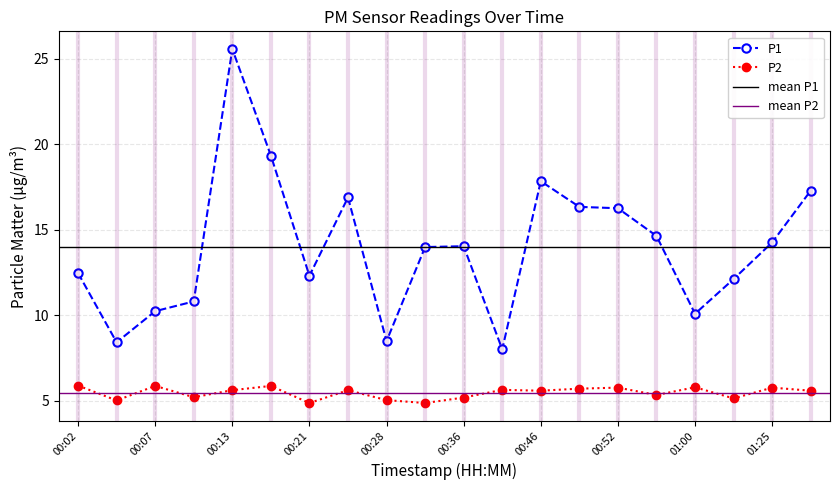

Reading right to left, extract all data points from this chart.

P1: 01:31=17.3	01:25=14.3	01:11=12.1	01:00=10.1	00:58=14.7	00:52=16.3	00:49=16.4	00:46=17.9	00:38=8.0	00:36=14.1	00:31=14.0	00:28=8.5	00:23=16.9	00:21=12.3	00:18=19.4	00:13=25.6	00:10=10.8	00:07=10.2	00:05=8.4	00:02=12.5
P2: 01:31=5.6	01:25=5.8	01:11=5.2	01:00=5.8	00:58=5.3	00:52=5.8	00:49=5.7	00:46=5.6	00:38=5.7	00:36=5.2	00:31=4.9	00:28=5.0	00:23=5.6	00:21=4.9	00:18=5.9	00:13=5.6	00:10=5.2	00:07=5.9	00:05=5.0	00:02=5.9